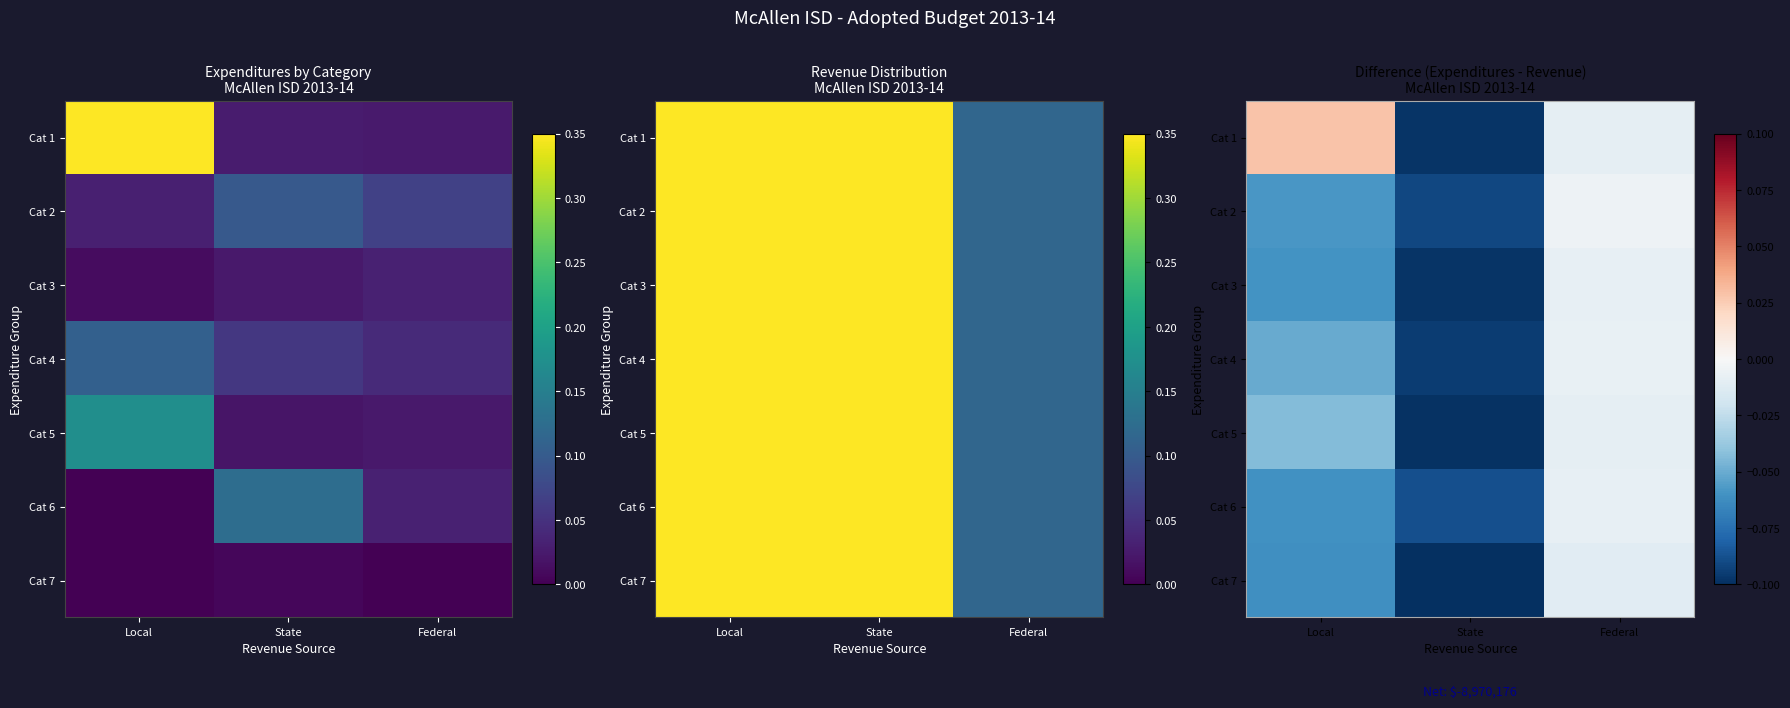

What is the minimum value shown in the chart?

-0.1